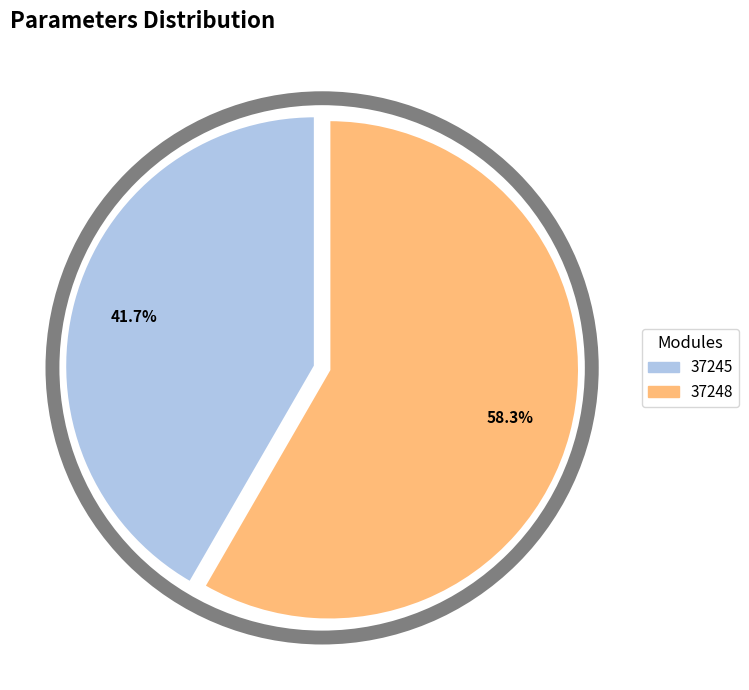

To the nearest percent, what is the average slice percentage?

50%